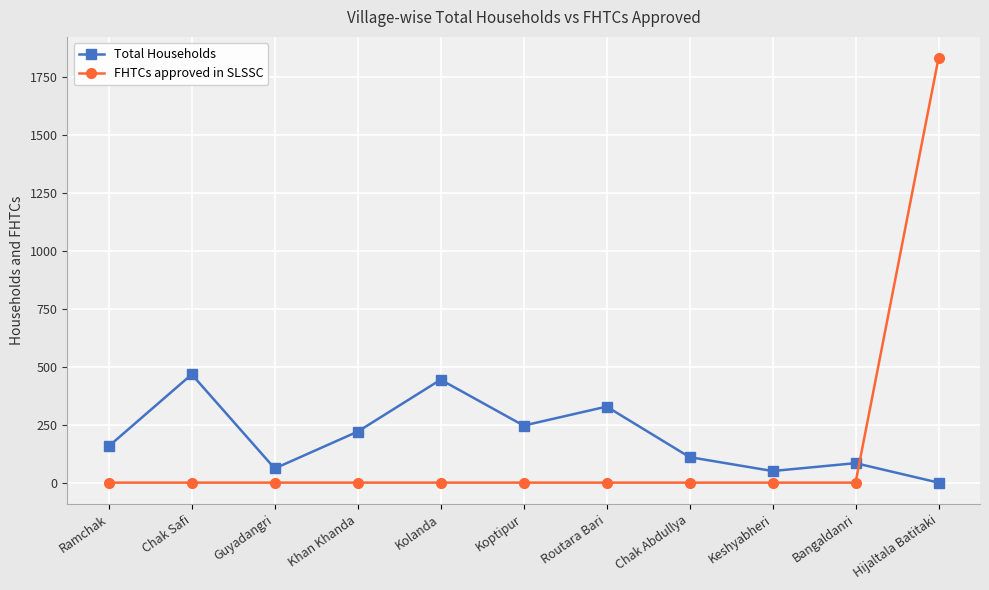

Which series changed the most between Routara Bari and Hijaltala Batitaki?

FHTCs approved in SLSSC